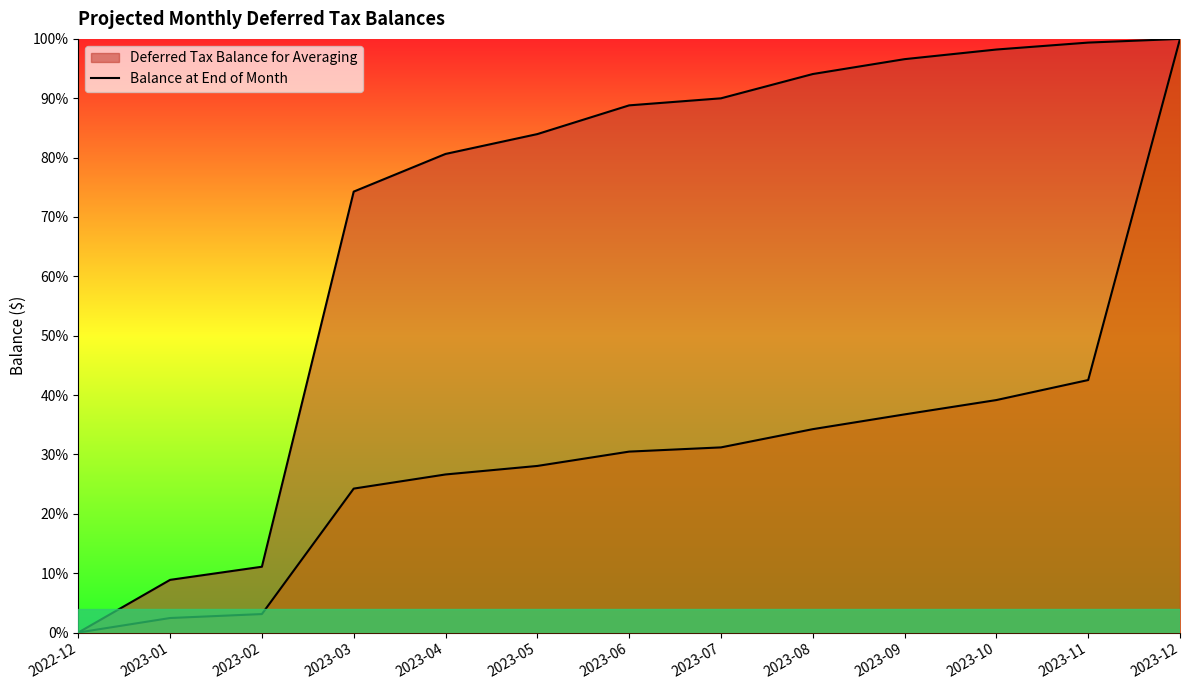

Reading right to left, list all the values displayed in this chart.

Deferred Tax Balance for Averaging (line): 2023-12=1.0	2023-11=1.0	2023-10=1.0	2023-09=1.0	2023-08=0.9	2023-07=0.9	2023-06=0.9	2023-05=0.8	2023-04=0.8	2023-03=0.7	2023-02=0.1	2023-01=0.1	2022-12=0.0
Balance at End of Month (line): 2023-12=1.0	2023-11=0.4	2023-10=0.4	2023-09=0.4	2023-08=0.3	2023-07=0.3	2023-06=0.3	2023-05=0.3	2023-04=0.3	2023-03=0.2	2023-02=0.0	2023-01=0.0	2022-12=0.0